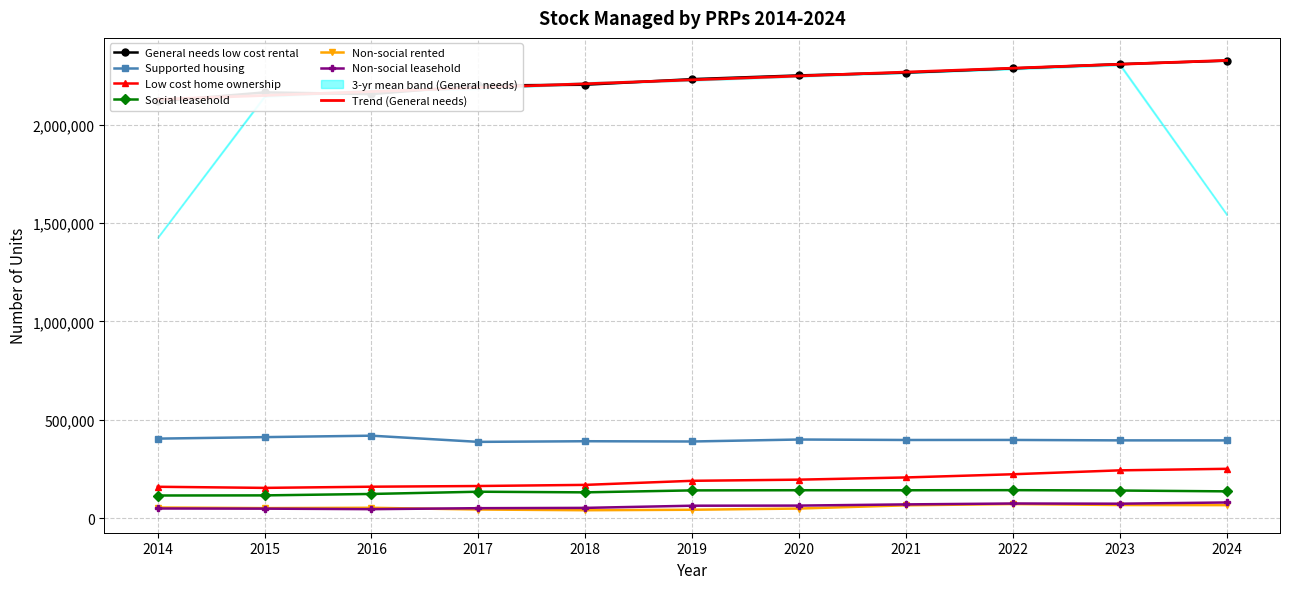

What is the total value across all series at 2018?

2985332